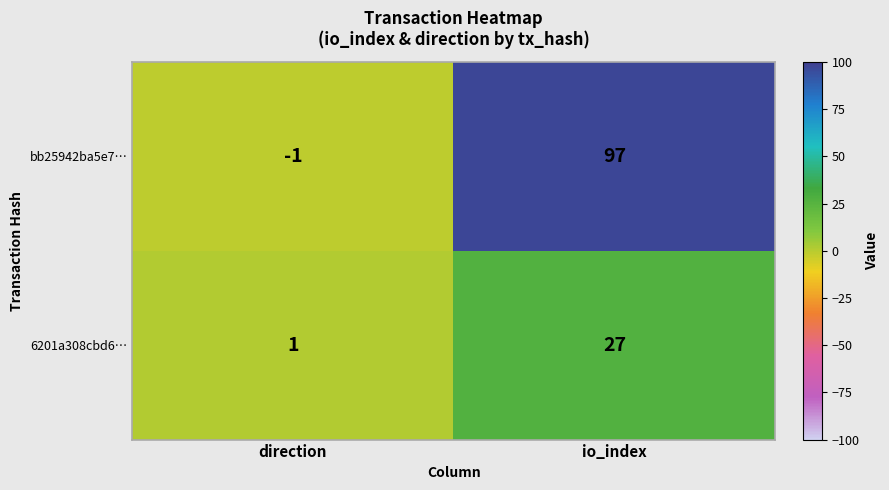

At how many categories does at least one series exceed 89?

1